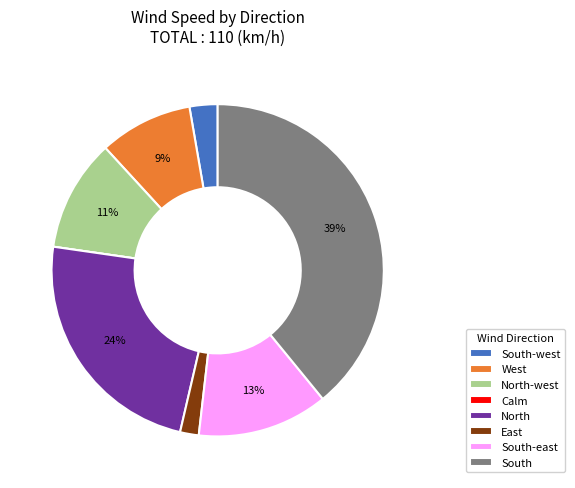

To the nearest percent, what is the difference between the North-west and North slice percentages?

13%